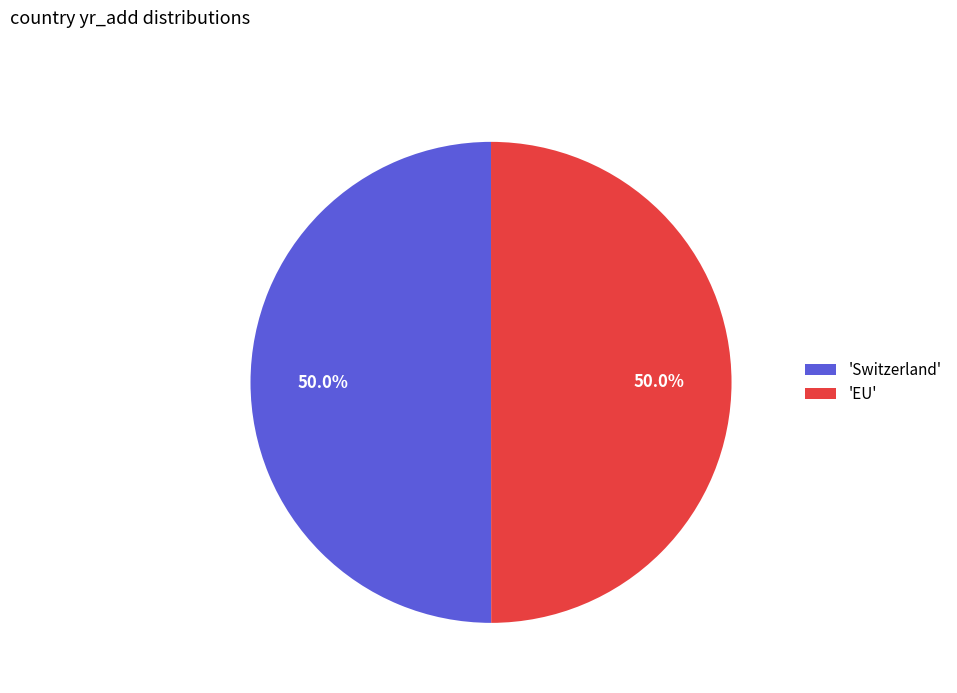

Combined, do 'Switzerland' and 'EU' account for over 50%?

Yes